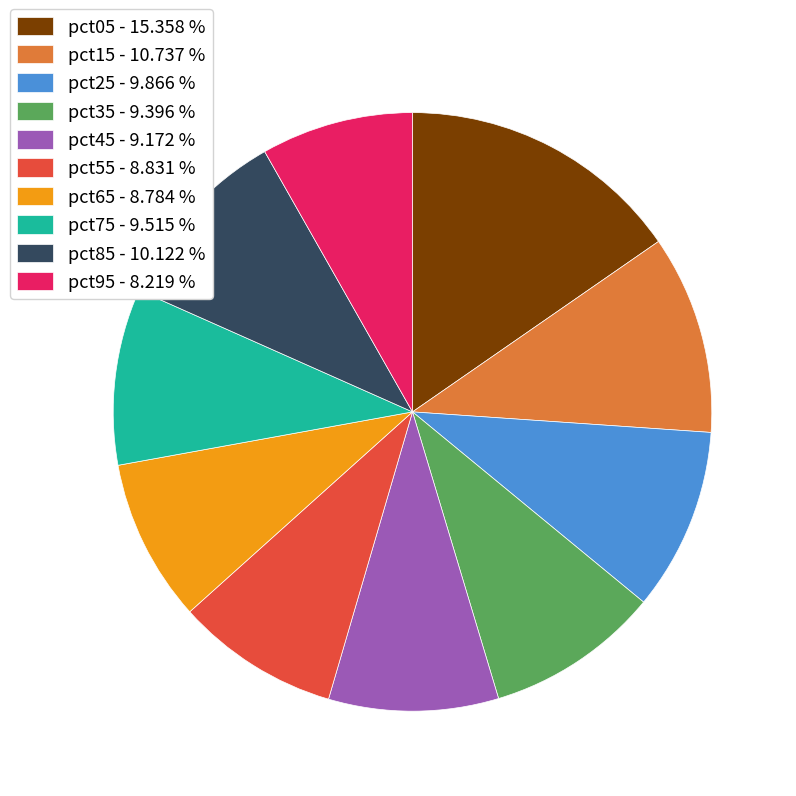

Do pct85 - 10.122 % and pct65 - 8.784 % together represent more than half of the pie?

No